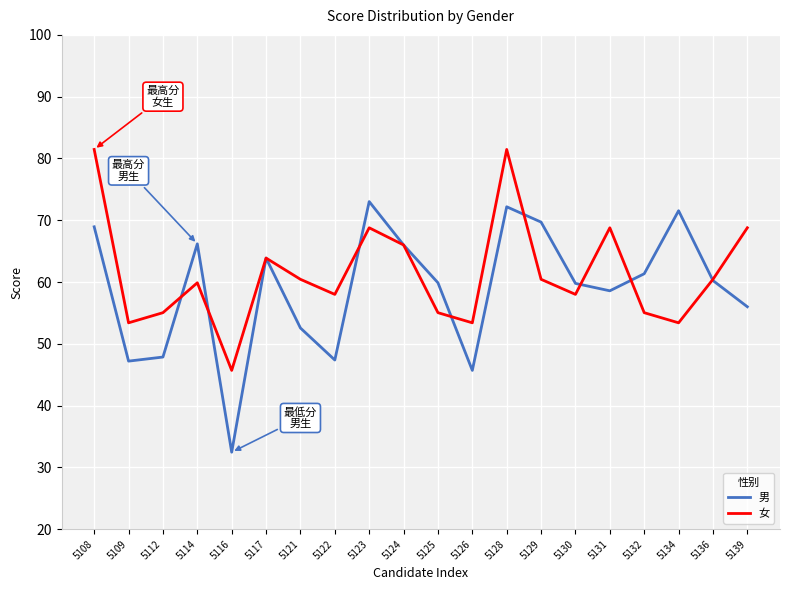

True or false: 男 and 女 cross at least once.

True